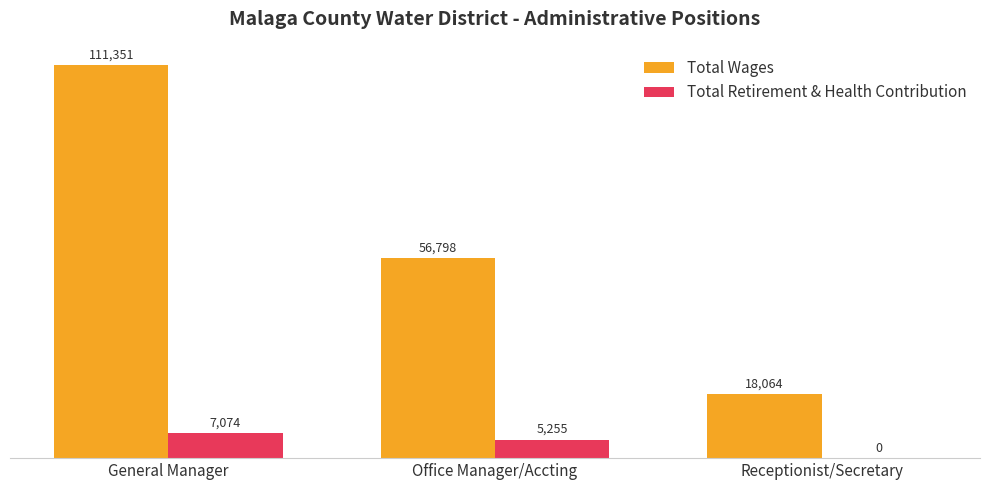

Is the value of Total Retirement & Health Contribution at Receptionist/Secretary greater than the value of Total Wages at Receptionist/Secretary?

No